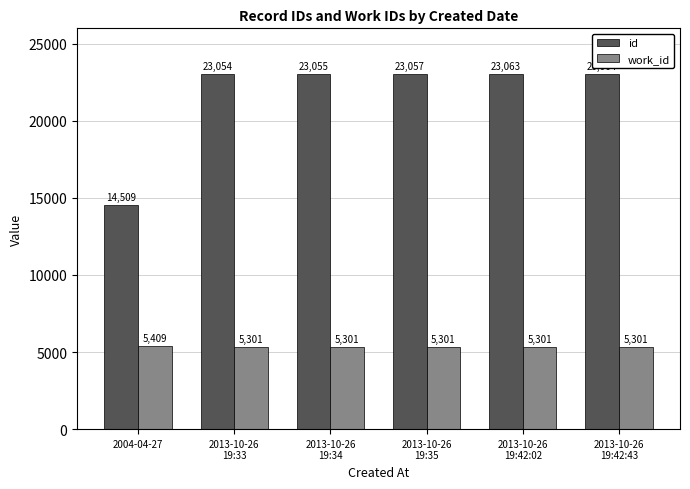

What is the label of the 4th bar from the right?

2013-10-26
19:34